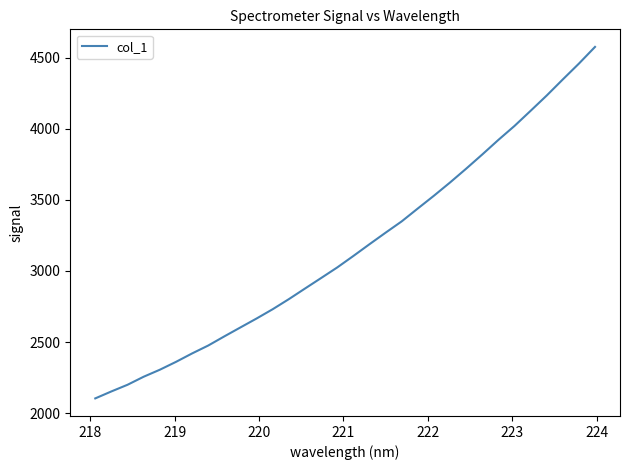

What is the maximum value shown in the chart?

4576.8